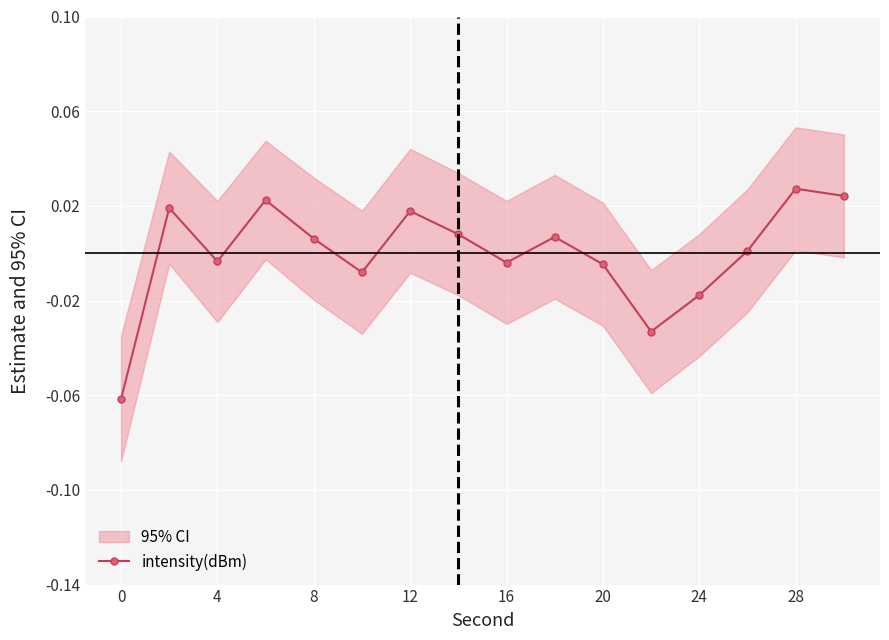

Reading left to right, what are all the values shown in this chart?

-0.1	0.0	-0.0	0.0	0.0	-0.0	0.0	0.0	-0.0	0.0	-0.0	-0.0	-0.0	0.0	0.0	0.0